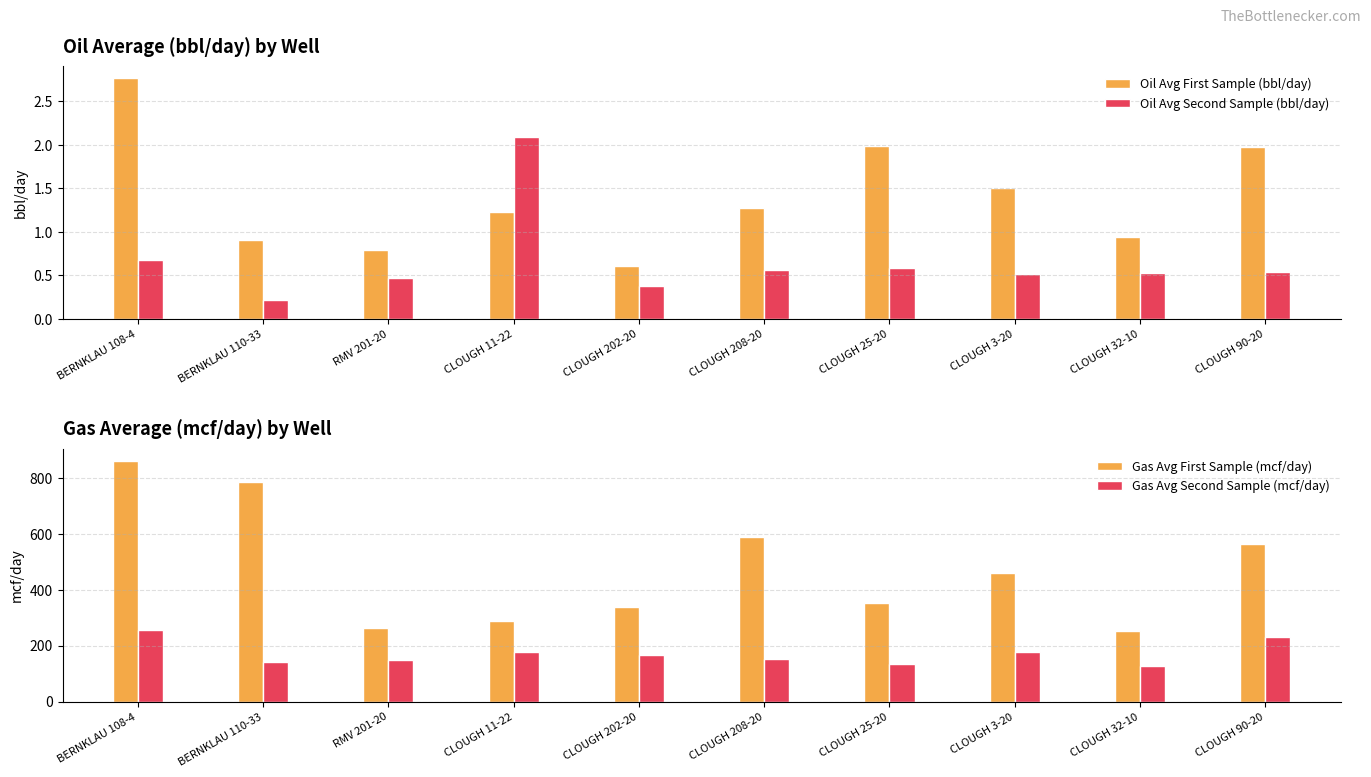

Is the value of Gas Avg First Sample (mcf/day) at CLOUGH 25-20 greater than the value of Gas Avg Second Sample (mcf/day) at RMV 201-20?

Yes